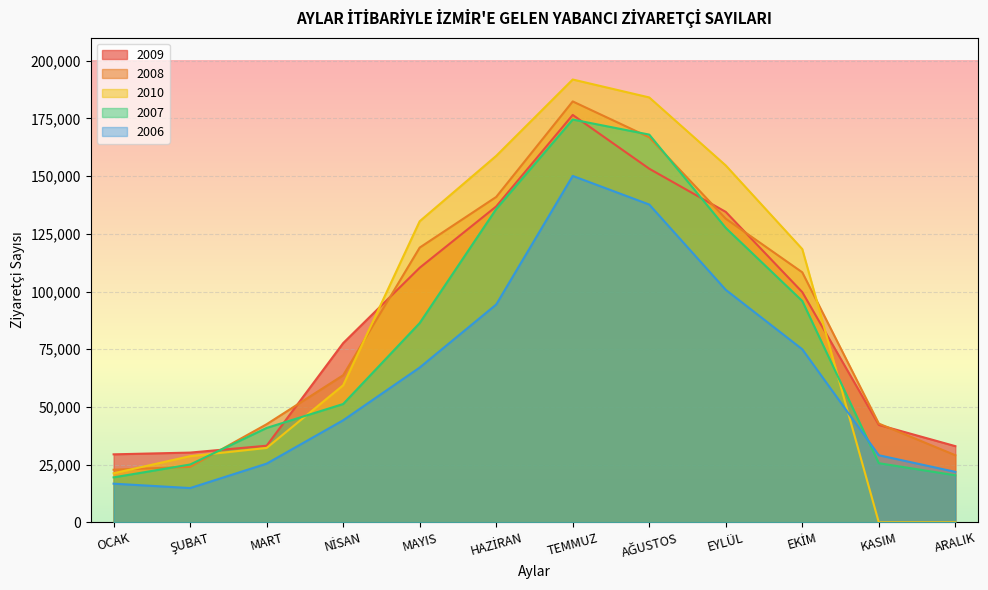

Reading left to right, what are all the values shown in this chart?

2009: 29457	30211	33192	77650	110304	136875	176531	153225	134514	99764	42217	33008
2008: 22785	24046	42511	63732	119042	140991	182385	166852	131555	108330	42784	29075
2010: 21245	28658	32220	59385	130455	158784	191877	184109	154633	118402	0	0
2007: 19475	25045	40890	51264	86343	135754	174523	168007	127567	95906	25622	20376
2006: 16744	14842	25422	44217	67066	94383	150106	137707	100743	74987	29069	21862